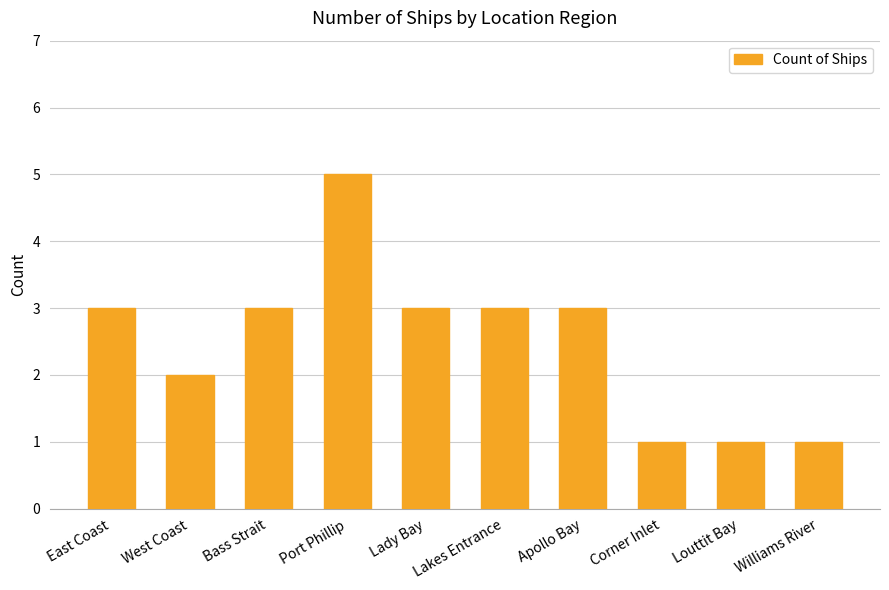

What is the maximum value shown in the chart?

5